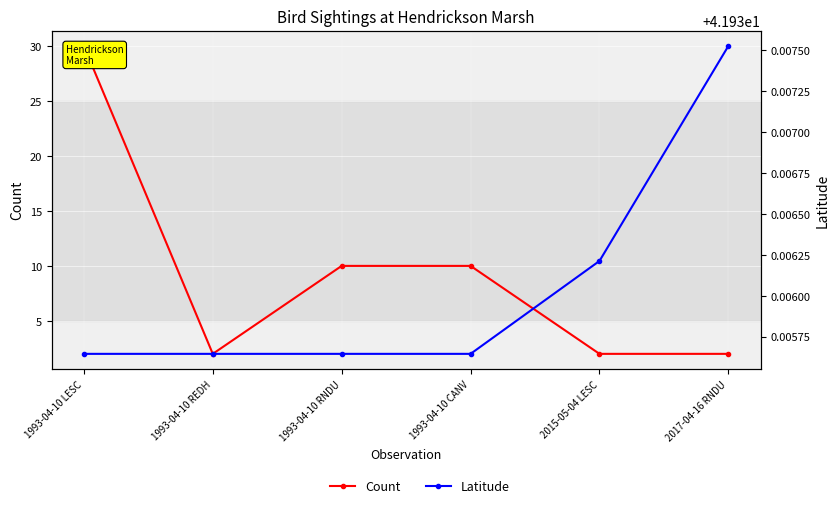

True or false: Count has a value of 0.5 at 2015-05-04 LESC.

False